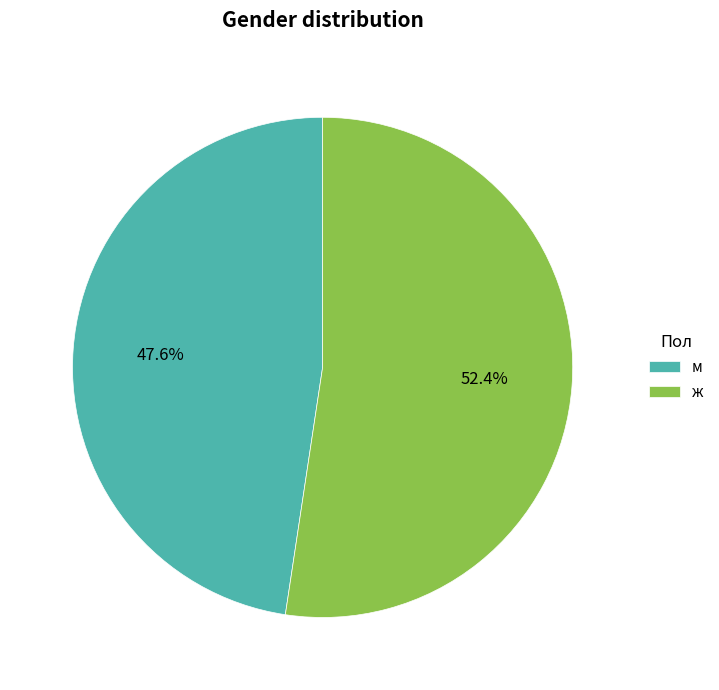

How many slices are in this pie chart?

2